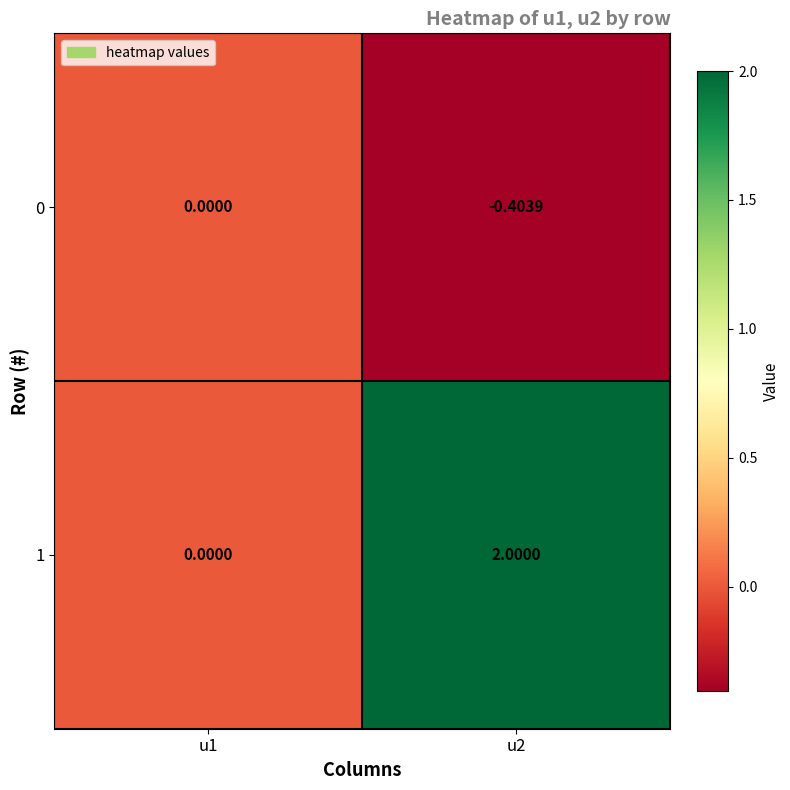

Count the number of categories in the chart.

2